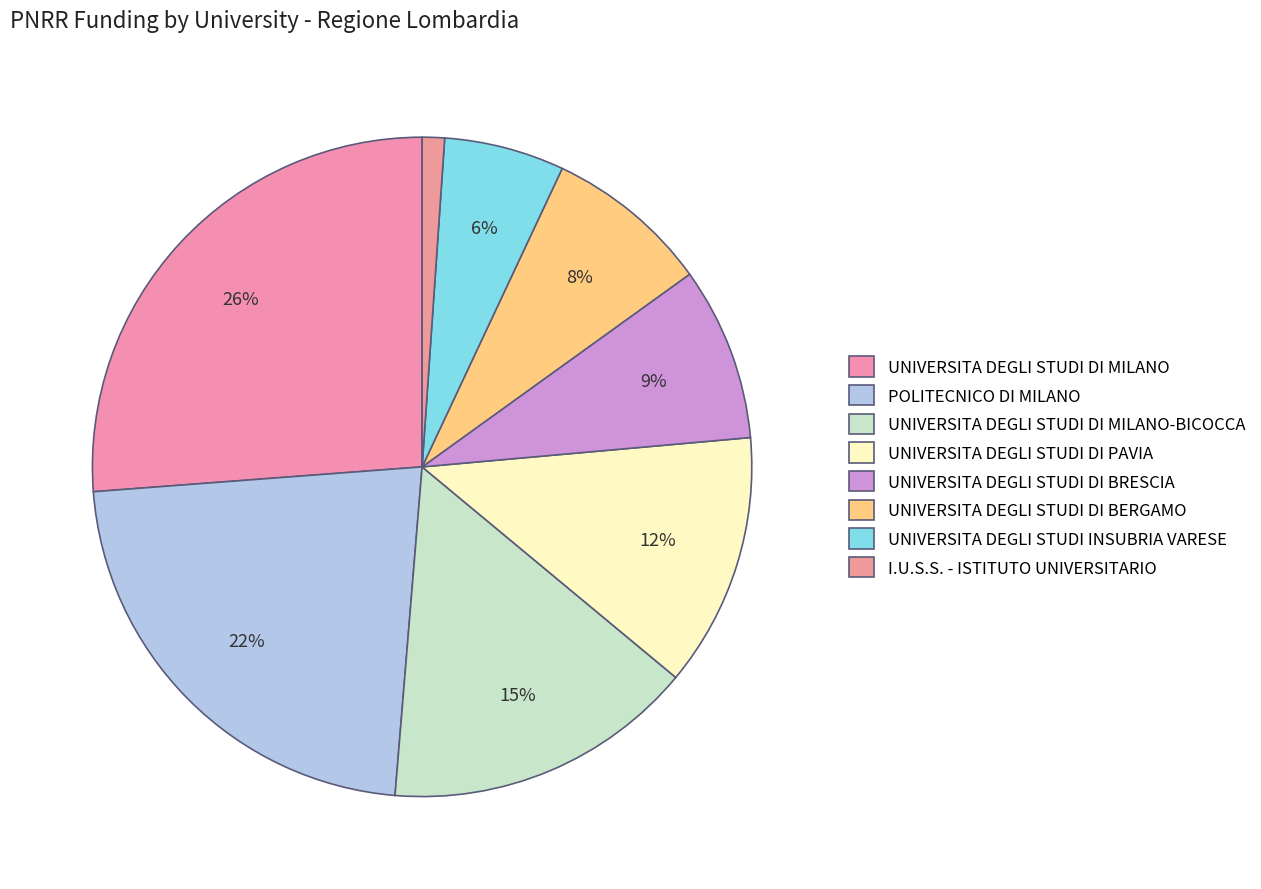

Is there a majority slice in this chart?

No